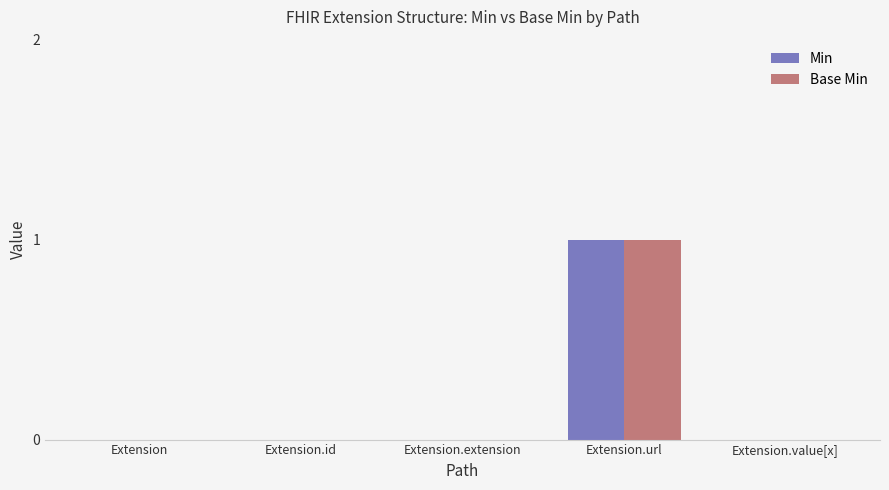

Is it true that Min equals -1 at Extension.id?

False